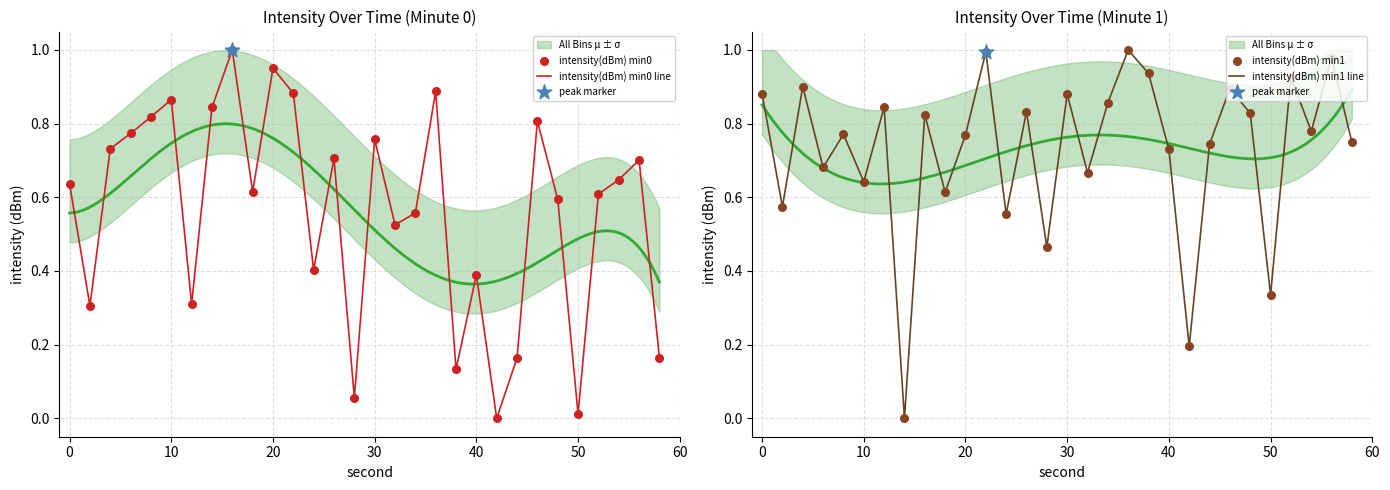

Which series has the largest total across all categories?

intensity(dBm) min1